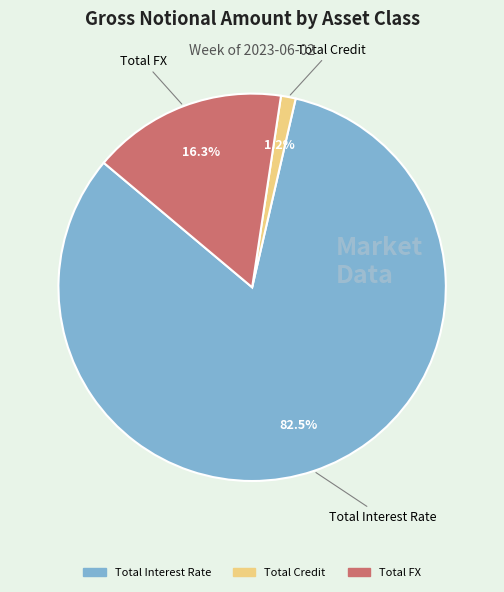

What is the smallest slice in the pie chart?

Total Credit